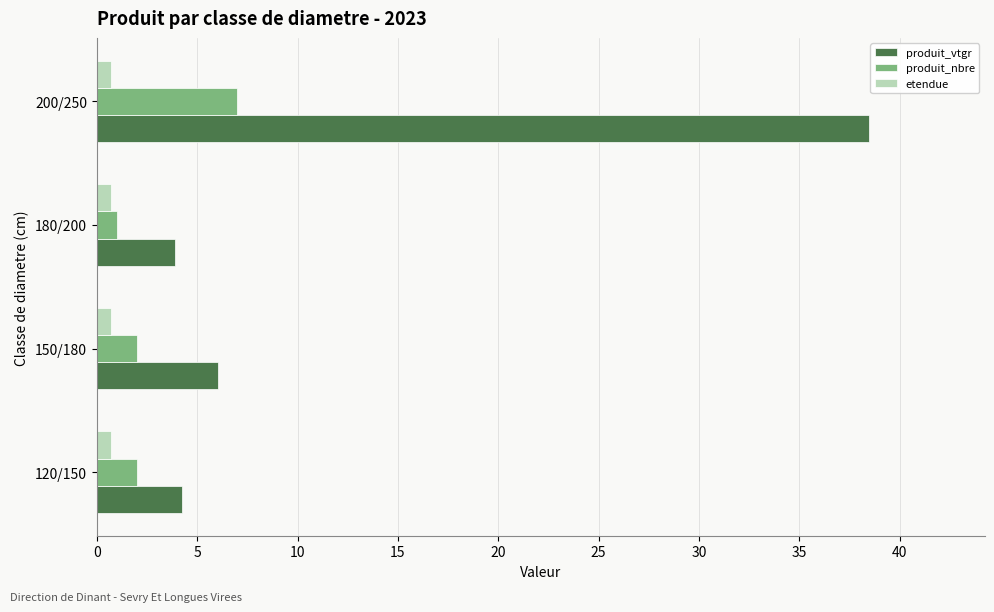

The produit_vtgr series shows 3.9 at 180/200. True or false?

True